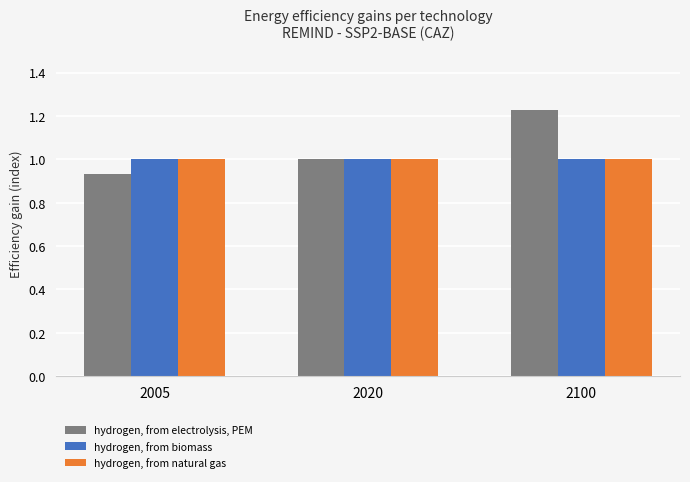

Are the bars grouped side by side (vs. stacked)?

Yes